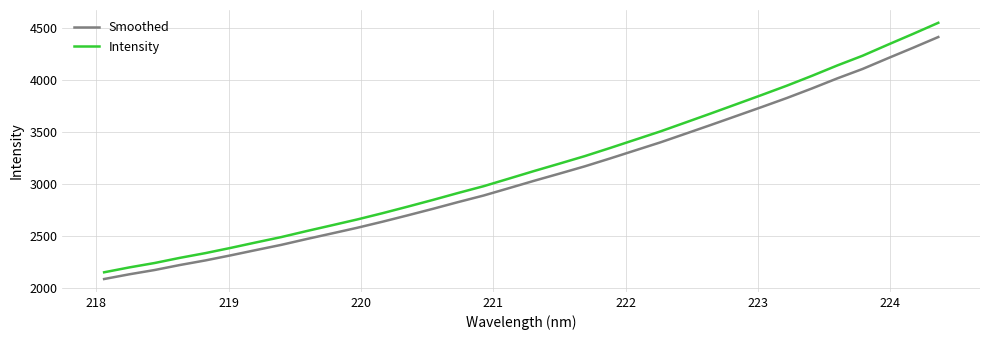

Which series has the widest spread of values?

Intensity